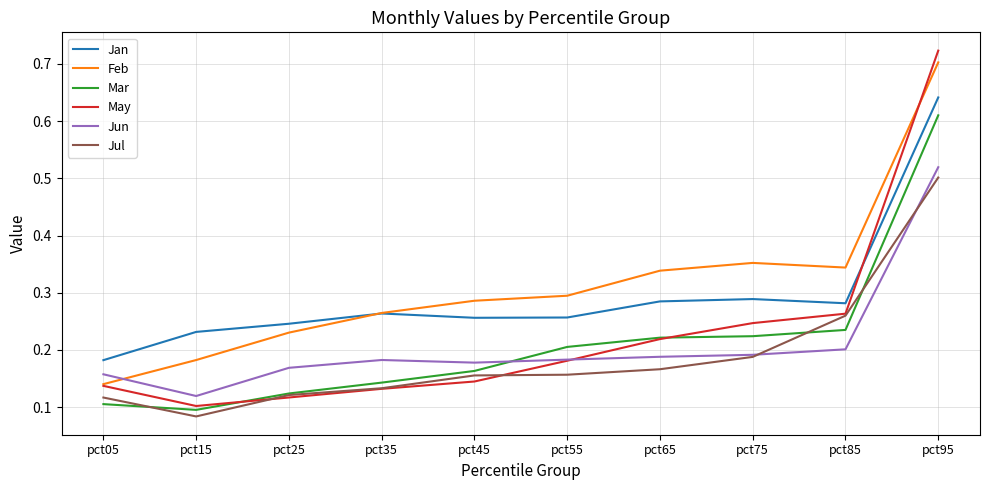

True or false: Feb and Mar cross at least once.

False